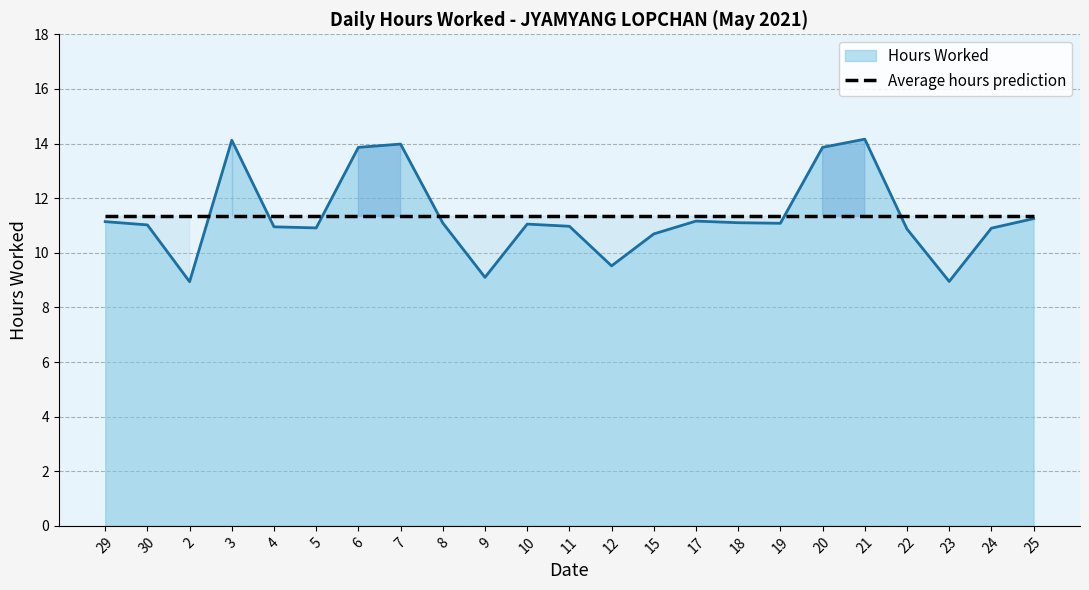

Reading left to right, what are all the values shown in this chart?

11.1	11.0	8.9	14.1	10.9	10.9	13.9	14.0	11.1	9.1	11.1	11.0	9.5	10.7	11.2	11.1	11.1	13.9	14.2	10.9	8.9	10.9	11.2